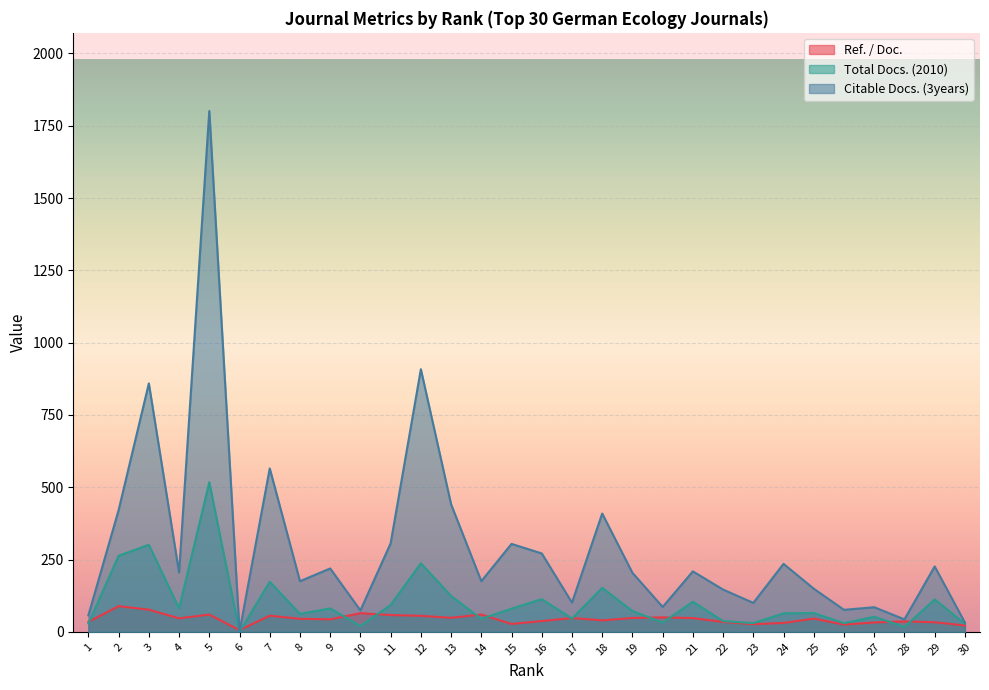

Is the value of Citable Docs. (3years) at 11 greater than the value of Ref. / Doc. at 8?

Yes